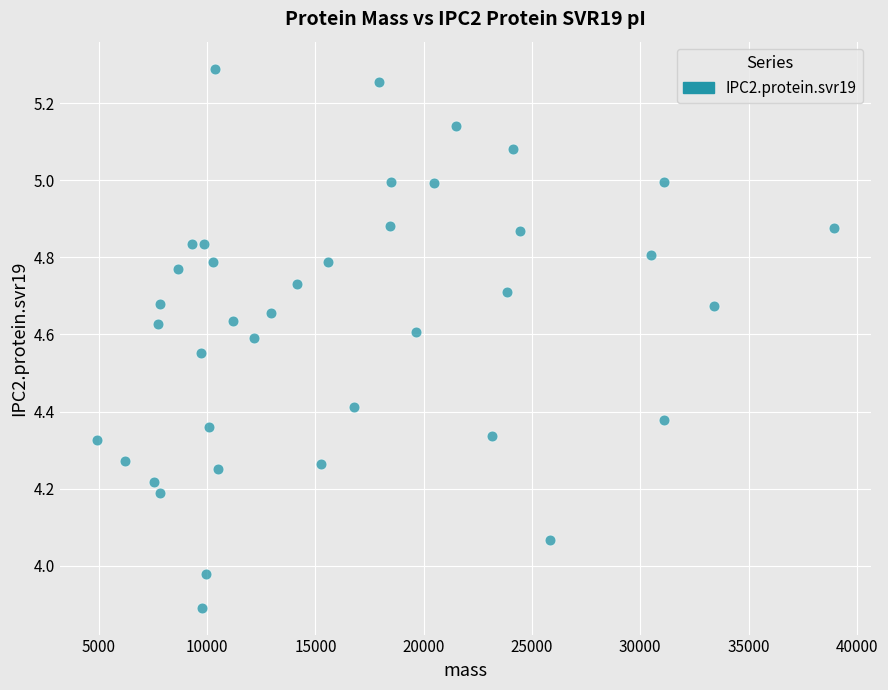

What is the range of X values (max minus min)?

34030.9